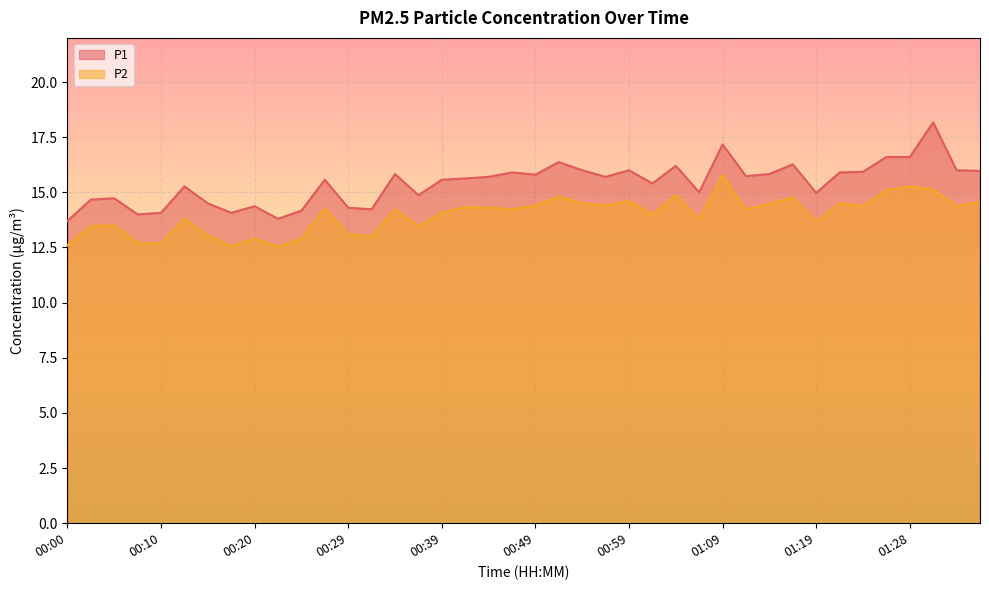

True or false: P1 and P2 intersect in this chart.

False